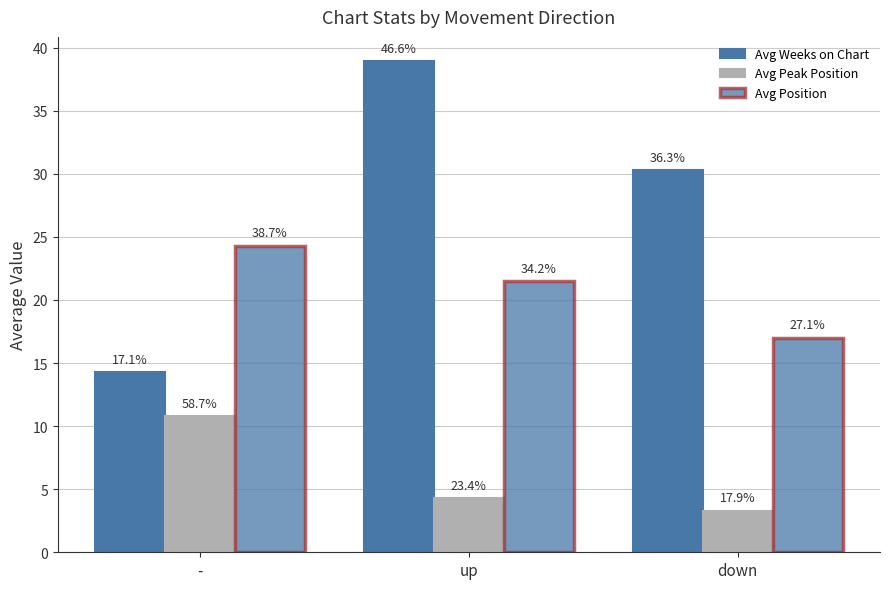

How many bars are there in each group?

3